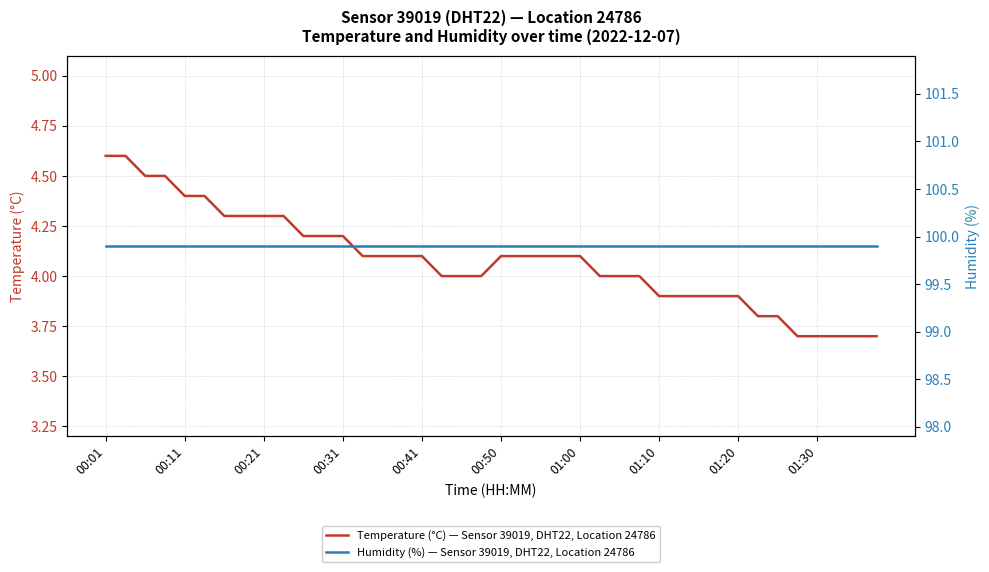

True or false: Temperature (°C) — Sensor 39019, DHT22, Location 24786 and Humidity (%) — Sensor 39019, DHT22, Location 24786 intersect in this chart.

False